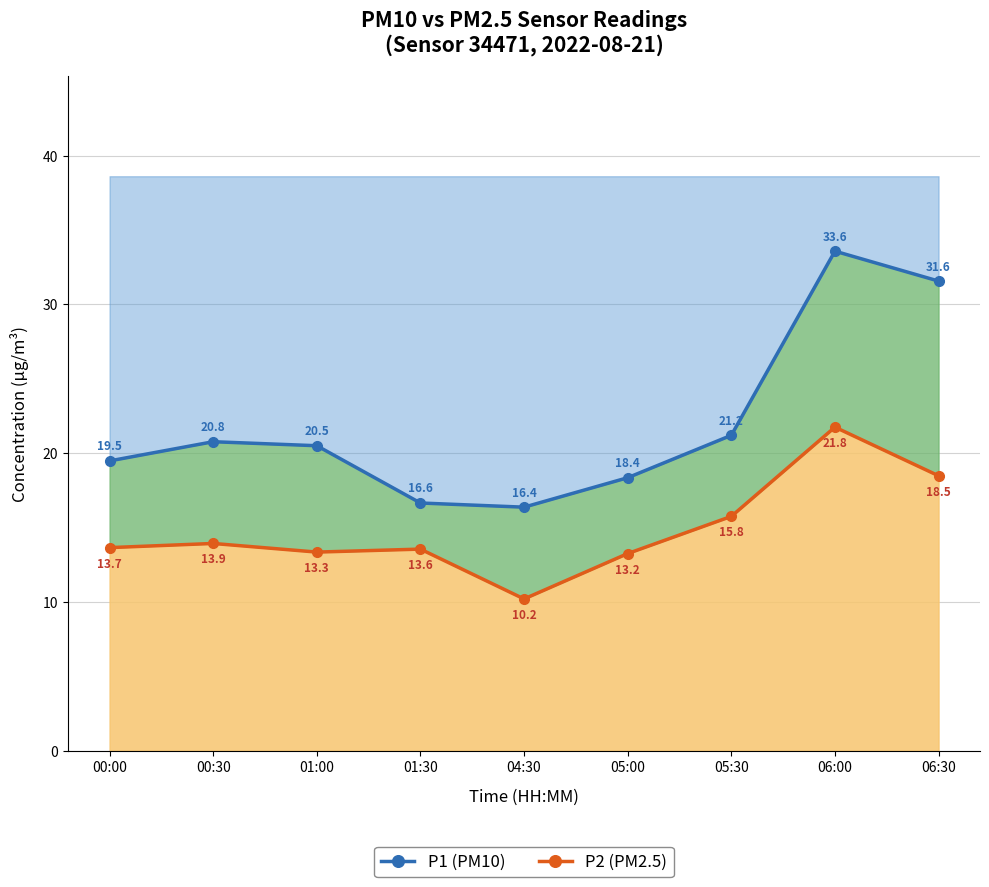

Is it true that P2 (PM2.5) equals 10.5 at 06:00?

False